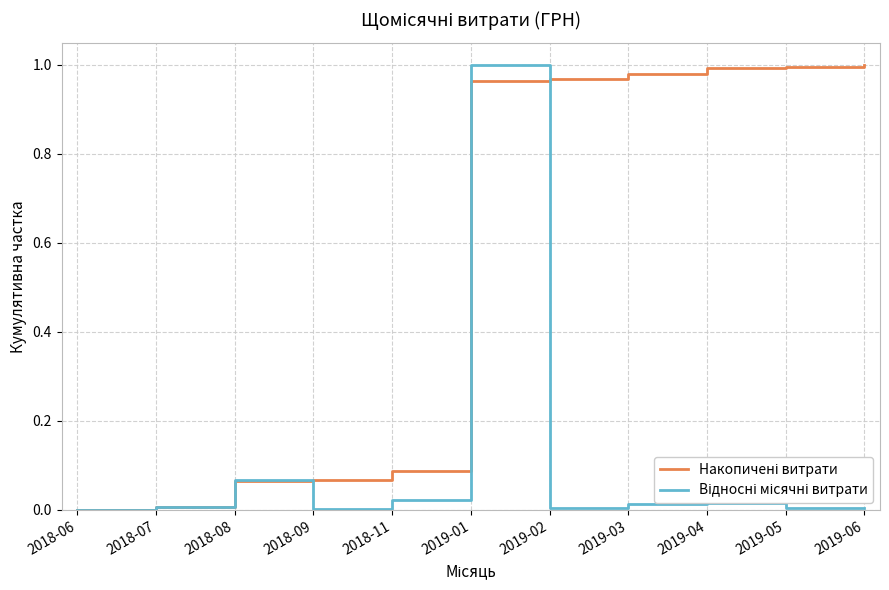

Is this an area chart (filled region under the line)?

No